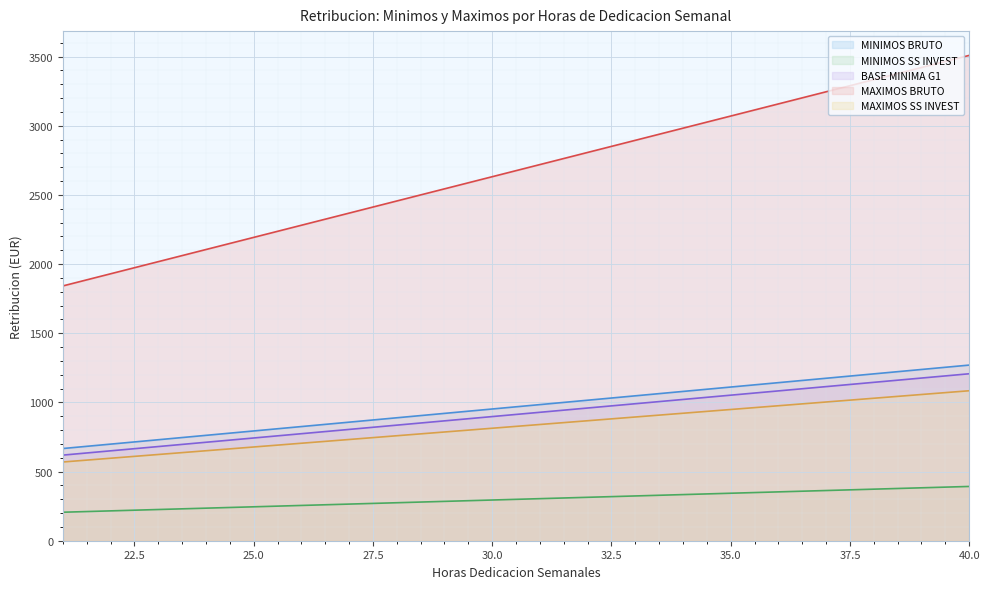

What are all the series names shown in the legend?

MINIMOS BRUTO, MINIMOS SS INVEST, BASE MINIMA G1, MAXIMOS BRUTO, MAXIMOS SS INVEST